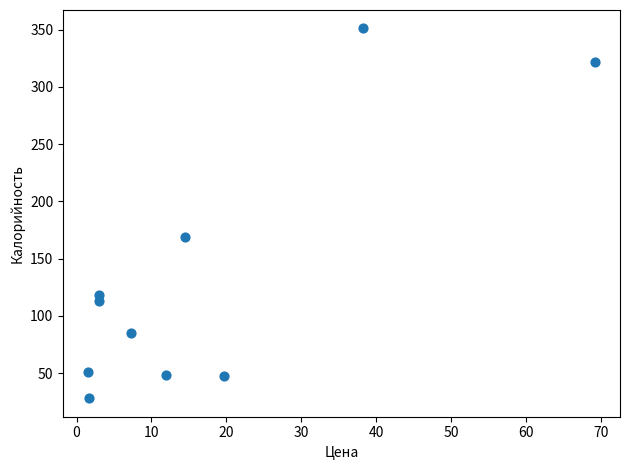

What Y value in the scatter plot is closest to 189?

169